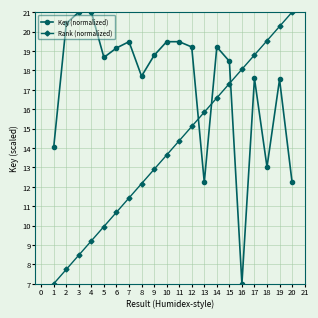

What is the approximate value of Key (normalized) at 16?

7.0